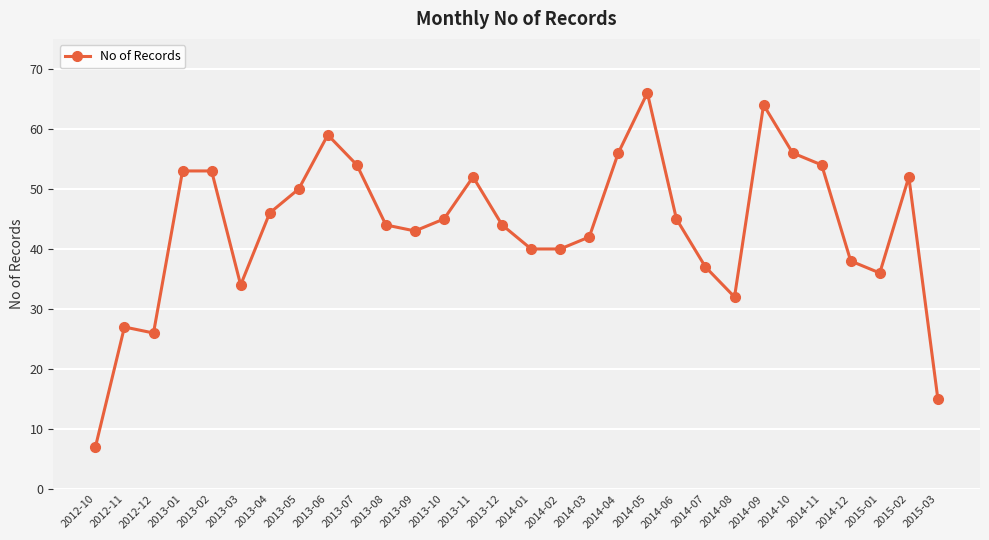

Does the chart have visible grid lines?

Yes